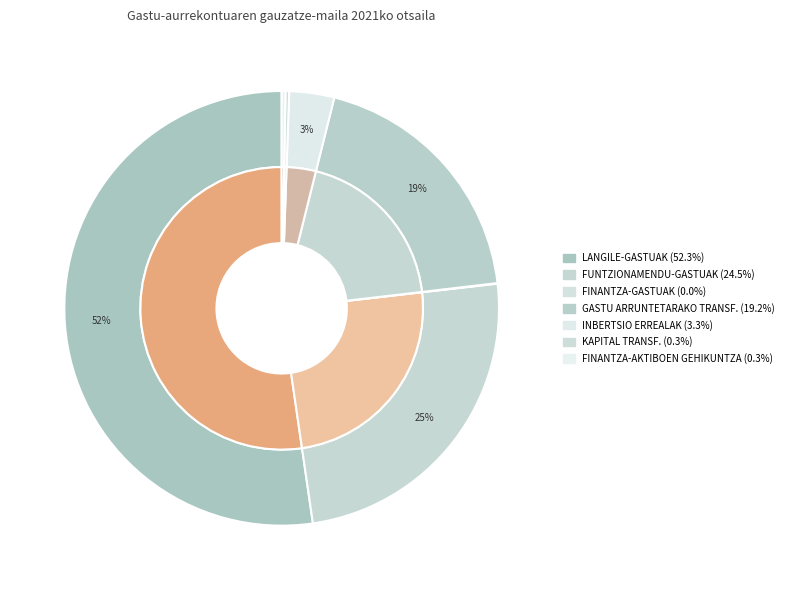

What is the smallest slice in the pie chart?

FINANTZA-GASTUAK